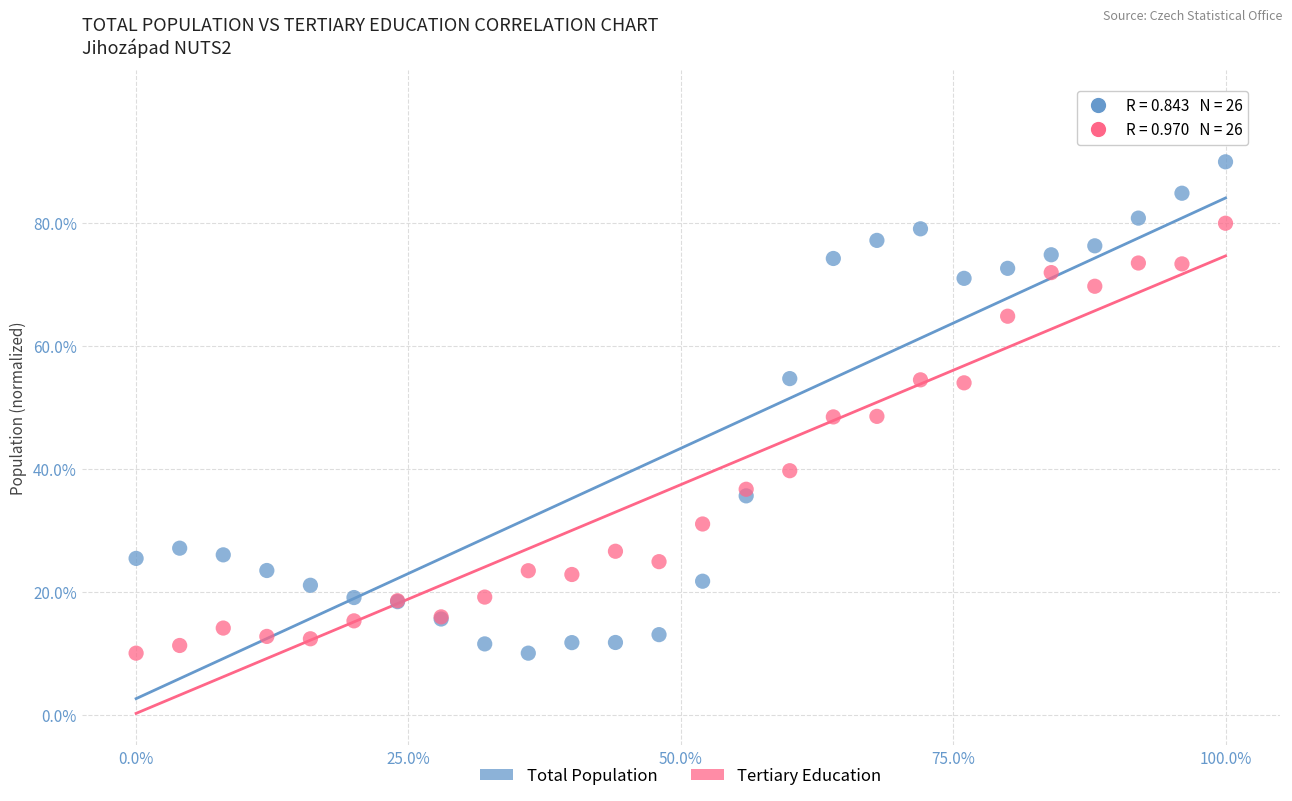

Which series has the widest spread of Y values?

Total Population